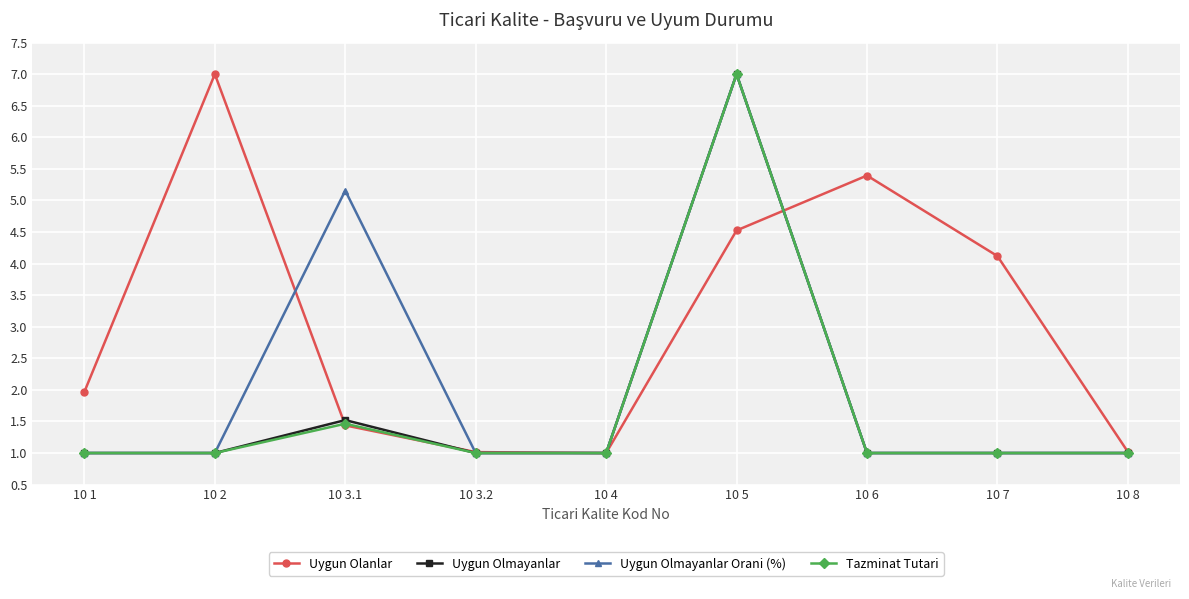

Reading left to right, extract all data points from this chart.

Uygun Olanlar: 2.0	7.0	1.4	1.0	1.0	4.5	5.4	4.1	1.0
Uygun Olmayanlar: 1.0	1.0	1.5	1.0	1.0	7.0	1.0	1.0	1.0
Uygun Olmayanlar Orani (%): 1.0	1.0	5.2	1.0	1.0	7.0	1.0	1.0	1.0
Tazminat Tutari: 1.0	1.0	1.5	1.0	1.0	7.0	1.0	1.0	1.0